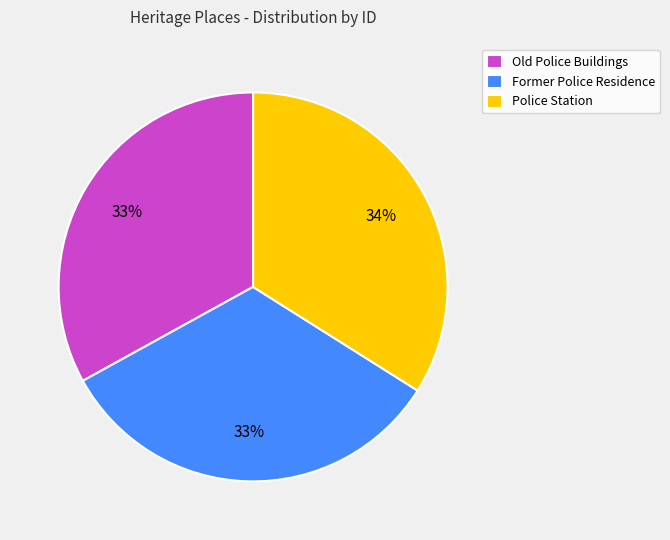

Is there any slice that represents more than half of the pie?

No